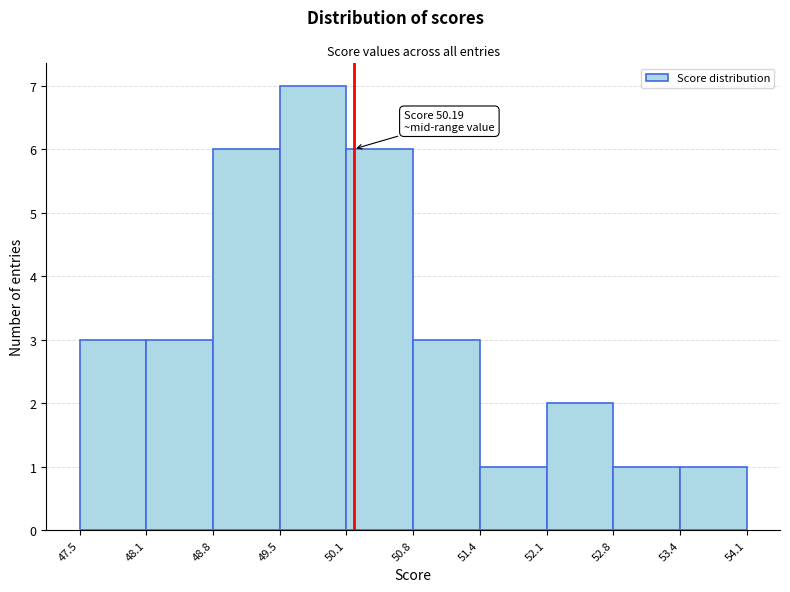

Which range on the x-axis has the tallest bar?

49.5 to 50.1